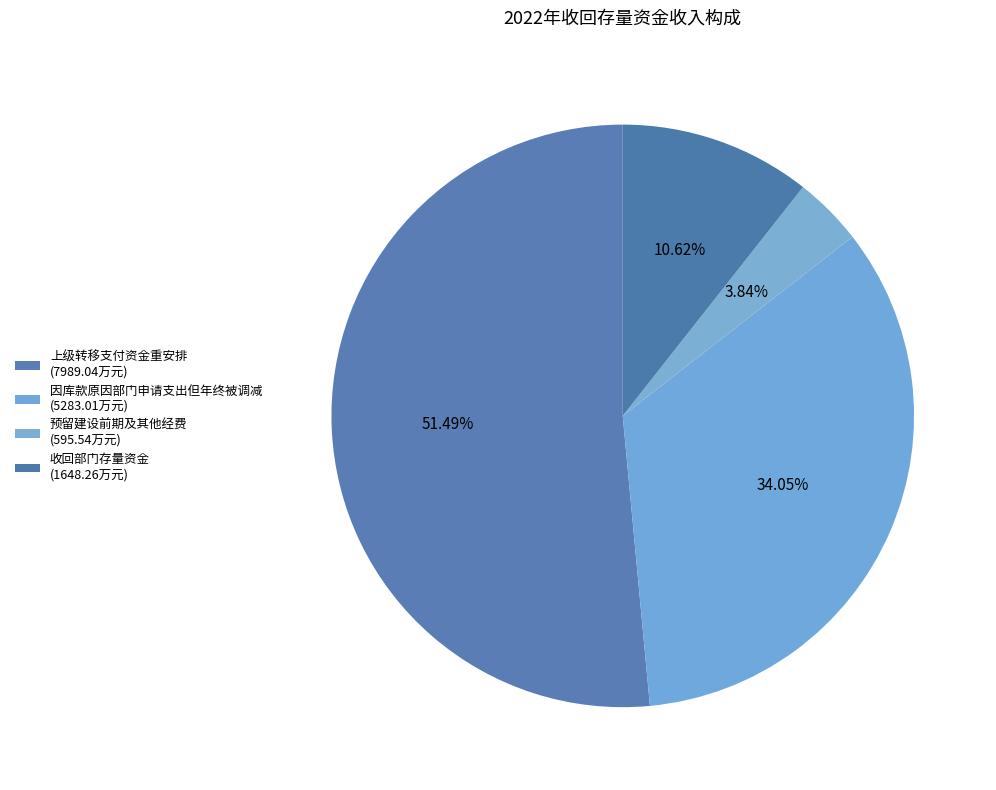

To the nearest percent, what is the average slice percentage?

25%